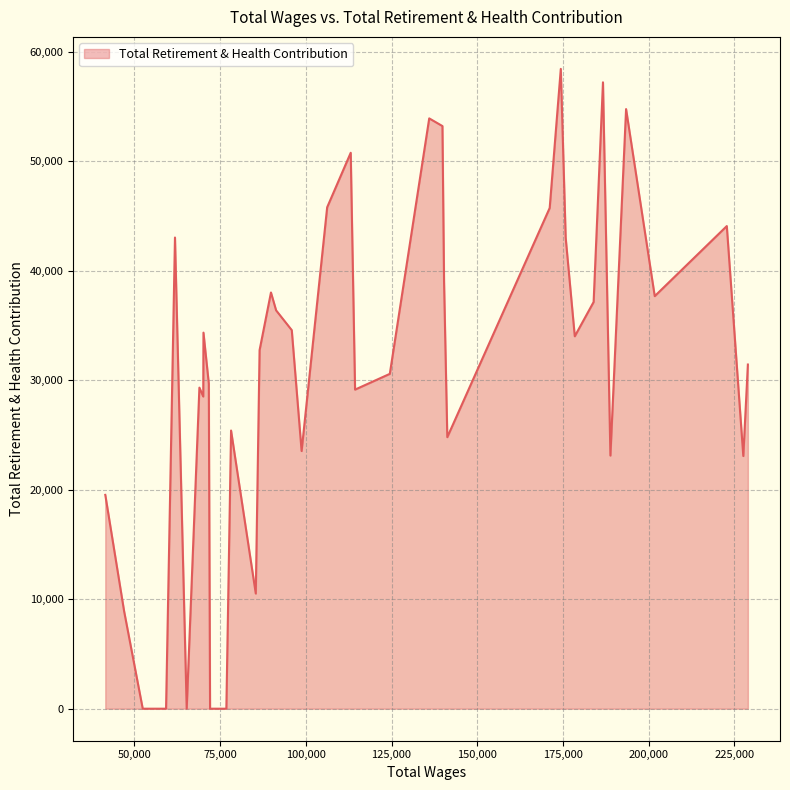

What is the difference between the maximum and minimum values?

58437